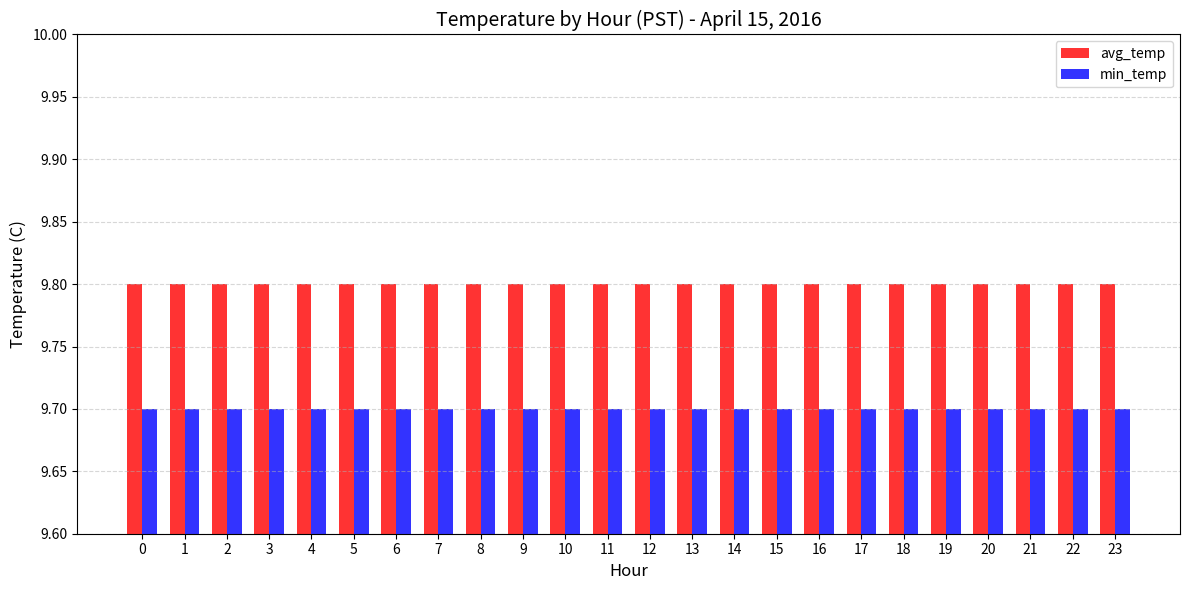

Is it true that min_temp equals 4.4 at 13?

False